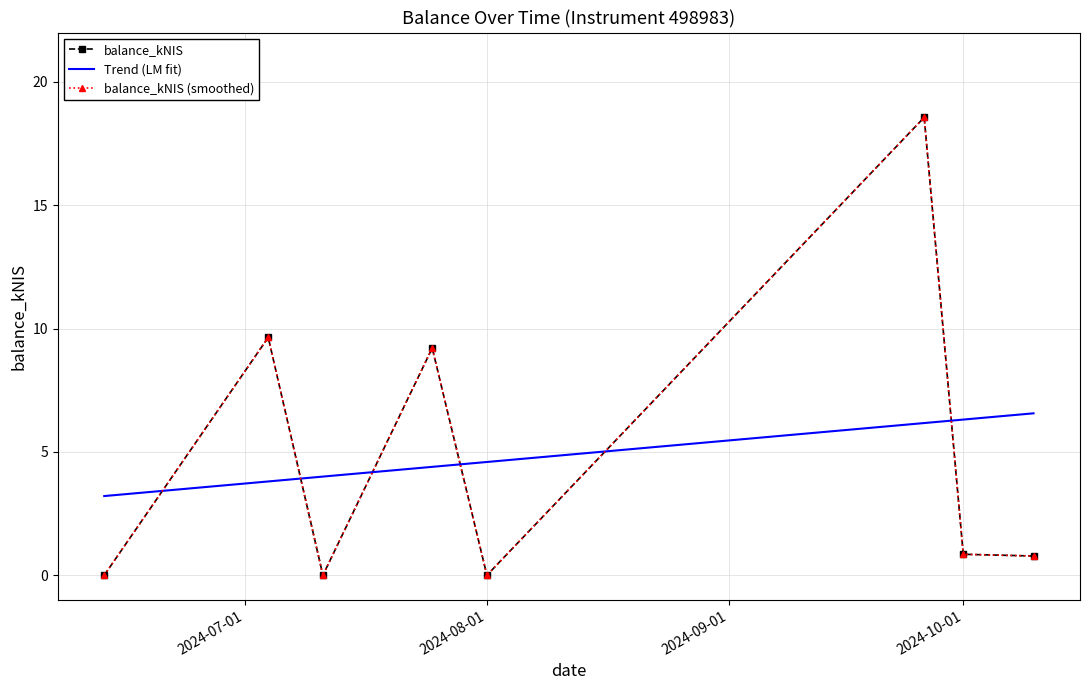

What is the difference between the values at 2024-07-25 and 2024-07-11?

9.2